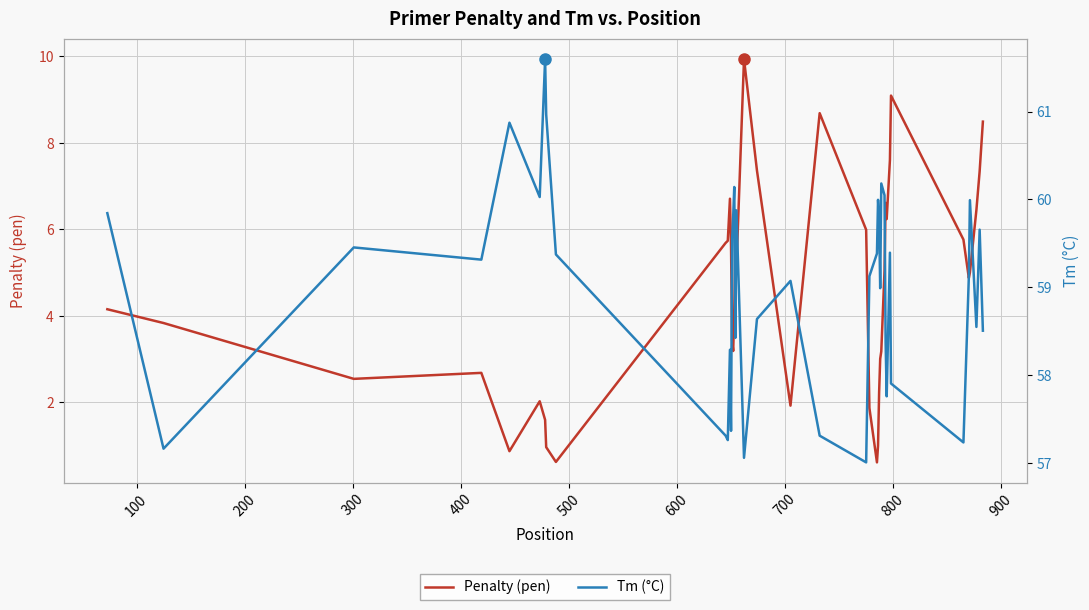

What are all the series names shown in the legend?

Penalty (pen), Tm (°C)